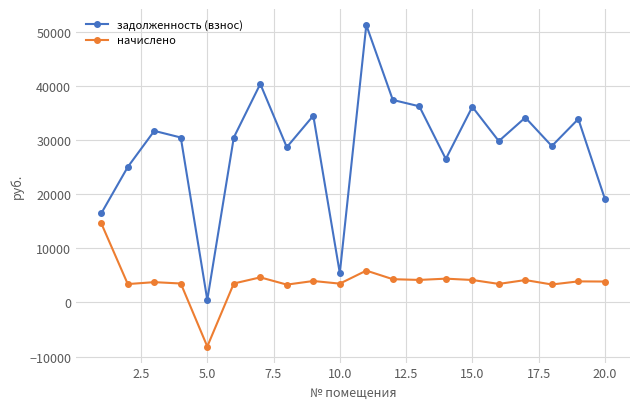

What is the value of the задолженность (взнос) point at the 18th from the left?

28859.2